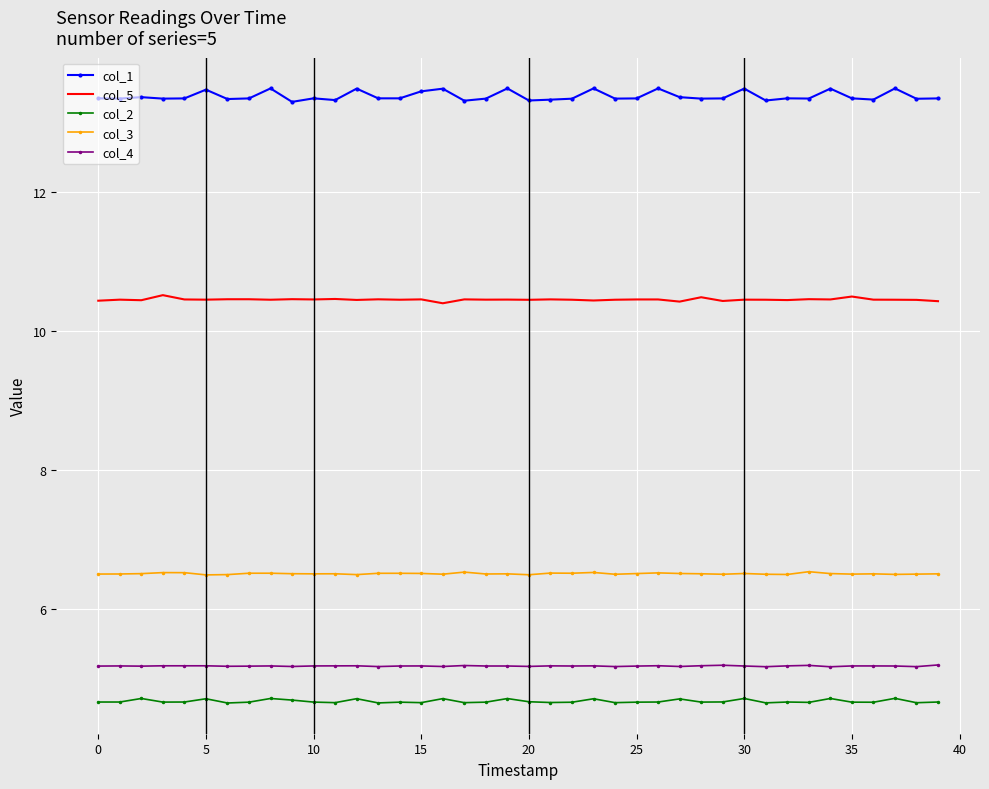

Which series has the widest spread of values?

col_1